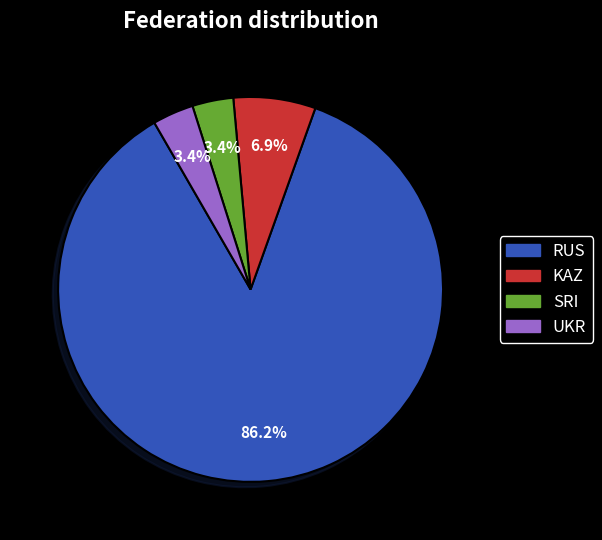

Which category has the biggest portion of the pie?

RUS